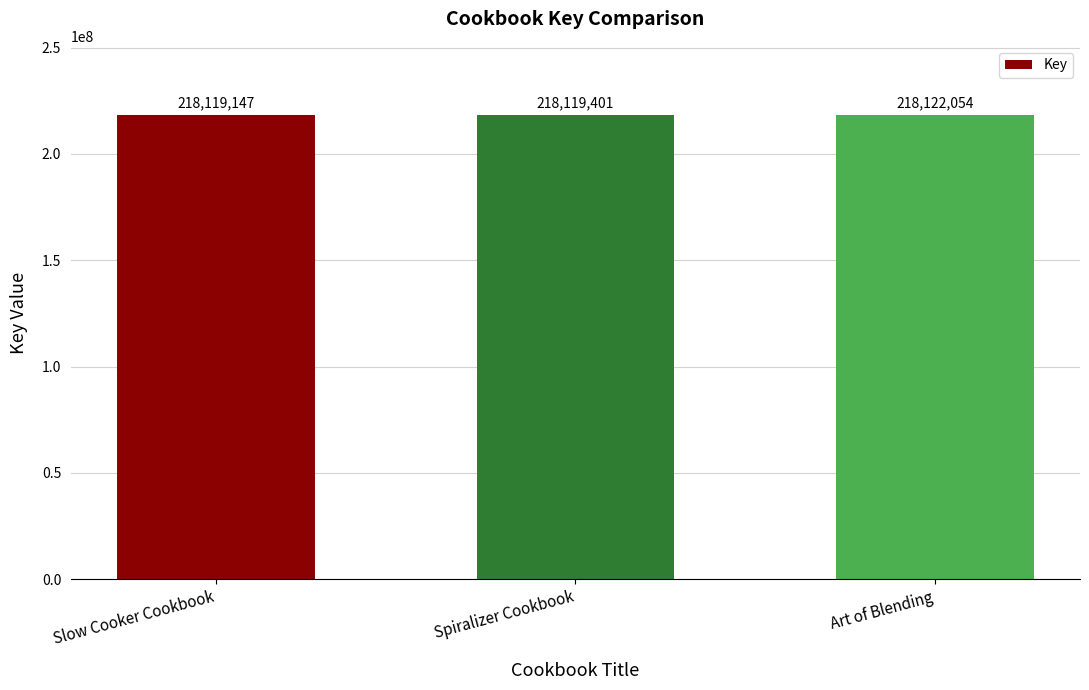

At which label is the value closest to 218120600?

Spiralizer Cookbook